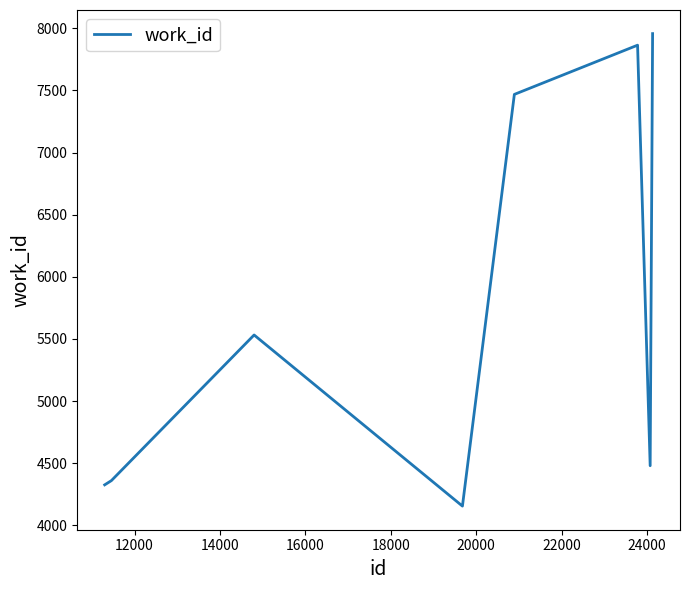

Reading left to right, what are all the values shown in this chart?

4326	4360	5532	4155	7468	7864	4480	7957